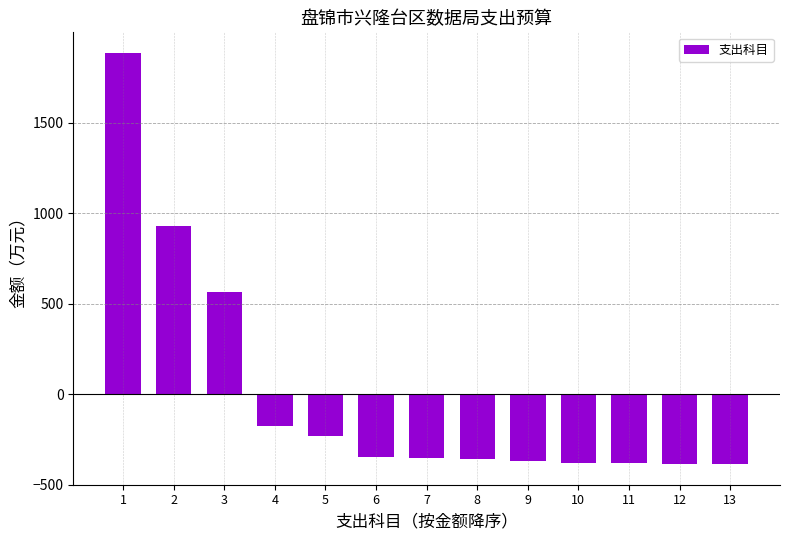

What is the difference between the maximum and minimum values?

2271.1